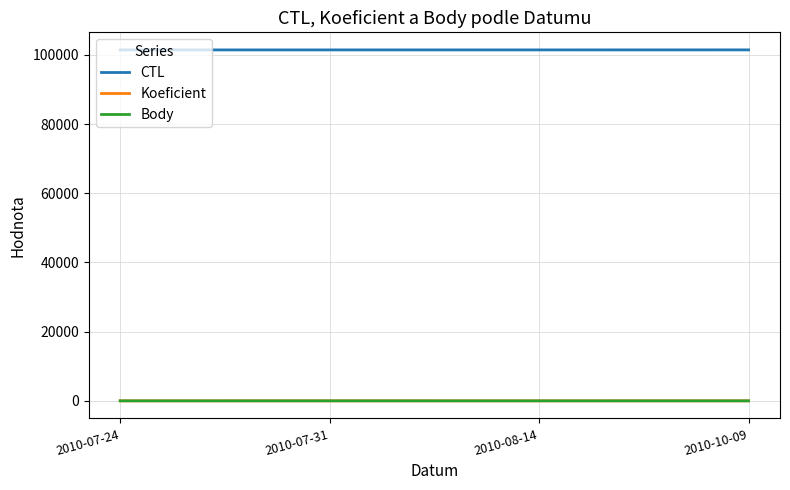

What position from the left is 2010-10-09?

4